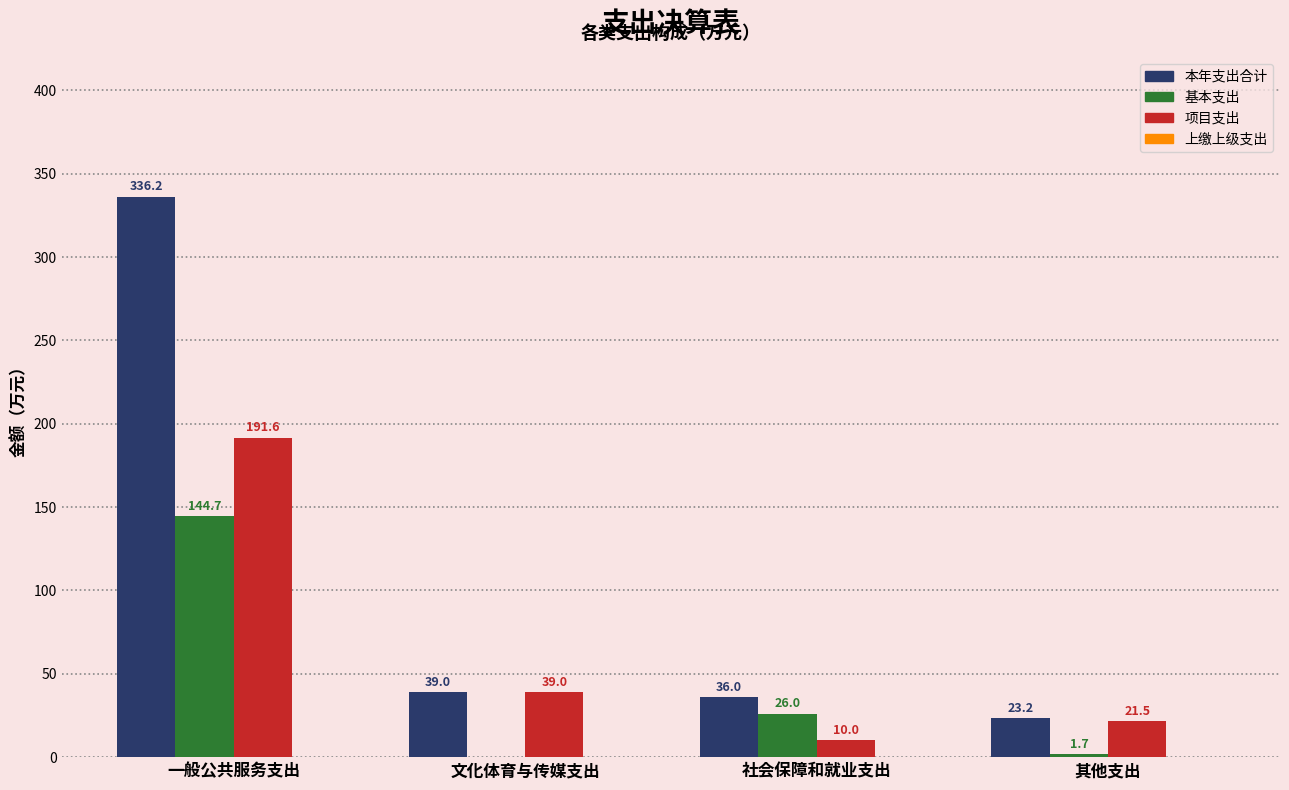

How many data points does each series have?

4